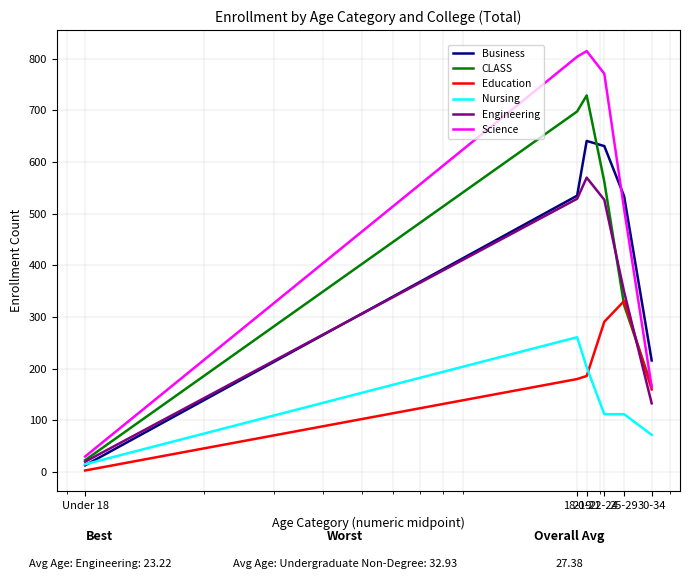

Which series has the largest total across all categories?

Science